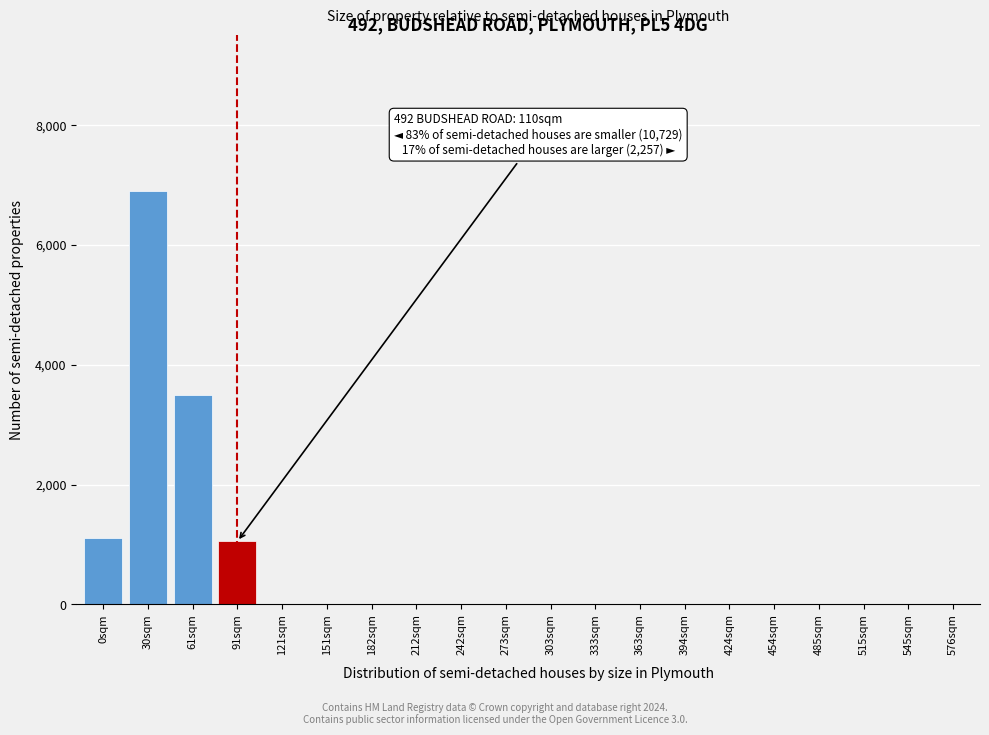

Reading left to right, transcribe all the data shown in this chart.

0sqm=1100	30sqm=6900	61sqm=3500	91sqm=1050	121sqm=0	151sqm=0	182sqm=0	212sqm=0	242sqm=0	273sqm=0	303sqm=0	333sqm=0	363sqm=0	394sqm=0	424sqm=0	454sqm=0	485sqm=0	515sqm=0	545sqm=0	576sqm=0